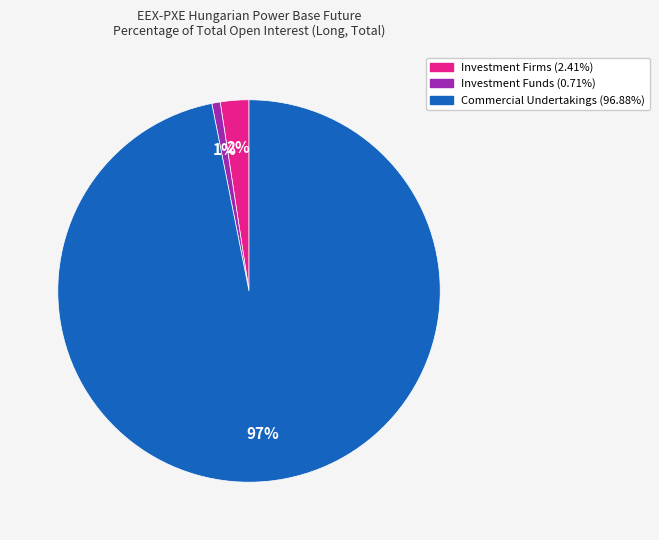

How many segments does this pie chart have?

3